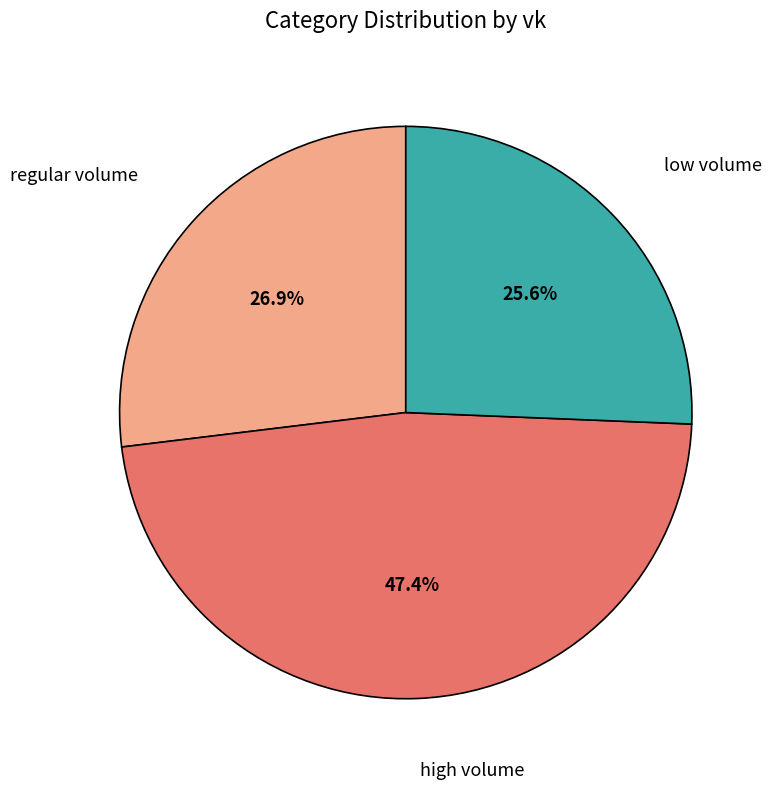

Does any single category account for the majority?

No